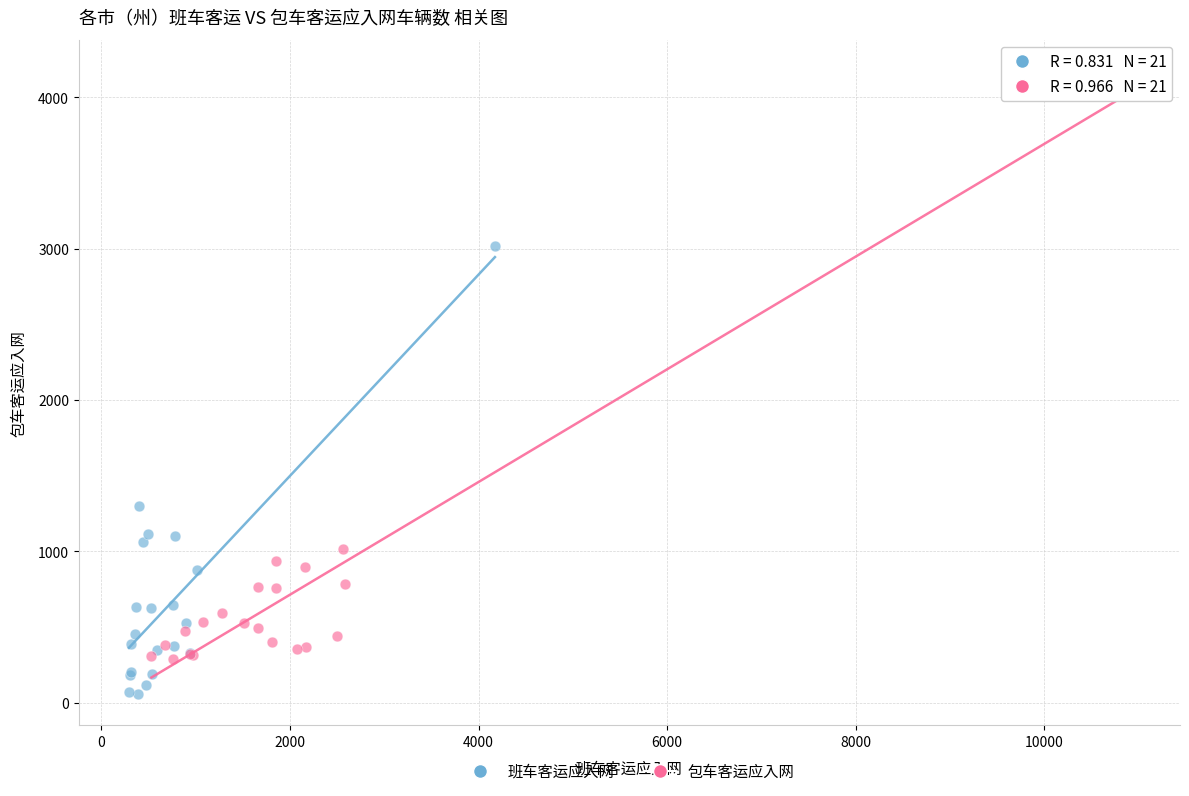

Which series reaches the maximum Y coordinate?

包车客运应入网